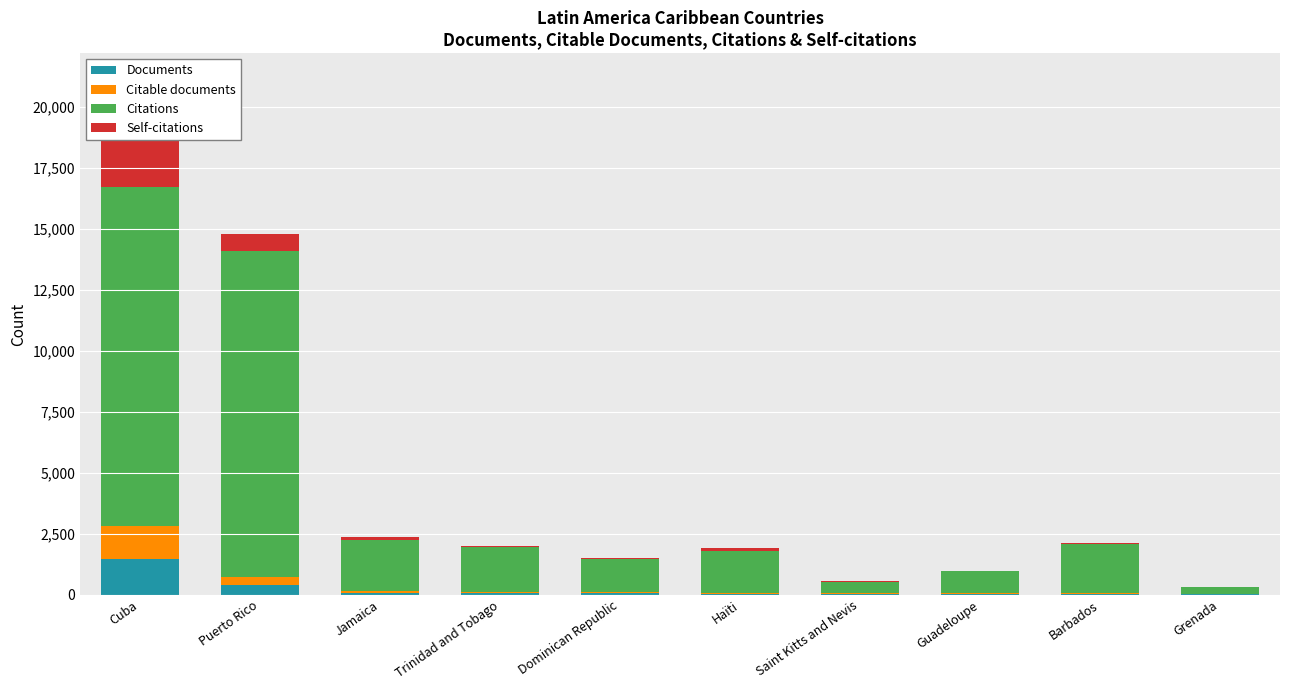

Reading right to left, list all the values displayed in this chart.

Documents: Grenada=27	Barbados=33	Guadeloupe=34	Saint Kitts and Nevis=39	Haïti=47	Dominican Republic=58	Trinidad and Tobago=63	Jamaica=75	Puerto Rico=384	Cuba=1483
Citable documents: Grenada=18	Barbados=27	Guadeloupe=28	Saint Kitts and Nevis=39	Haïti=46	Dominican Republic=55	Trinidad and Tobago=59	Jamaica=71	Puerto Rico=362	Cuba=1330
Citations: Grenada=271	Barbados=2008	Guadeloupe=918	Saint Kitts and Nevis=455	Haïti=1681	Dominican Republic=1342	Trinidad and Tobago=1836	Jamaica=2106	Puerto Rico=13343	Cuba=13878
Self-citations: Grenada=17	Barbados=38	Guadeloupe=11	Saint Kitts and Nevis=16	Haïti=137	Dominican Republic=55	Trinidad and Tobago=47	Jamaica=100	Puerto Rico=672	Cuba=3118